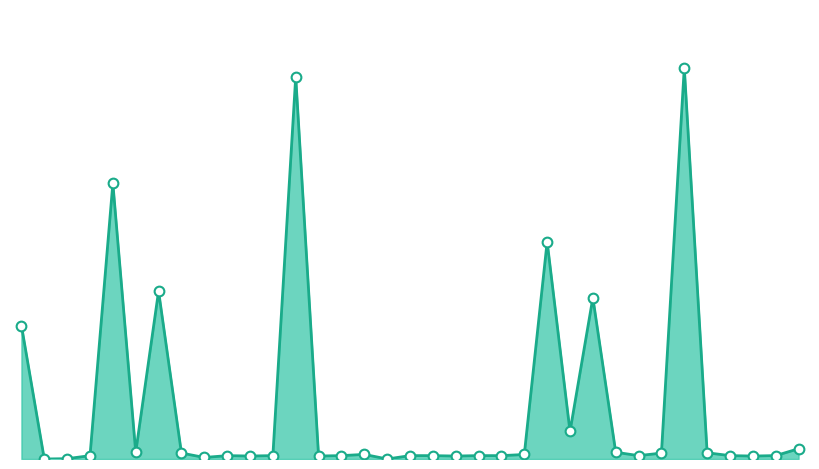

How many lines are shown in the chart?

1